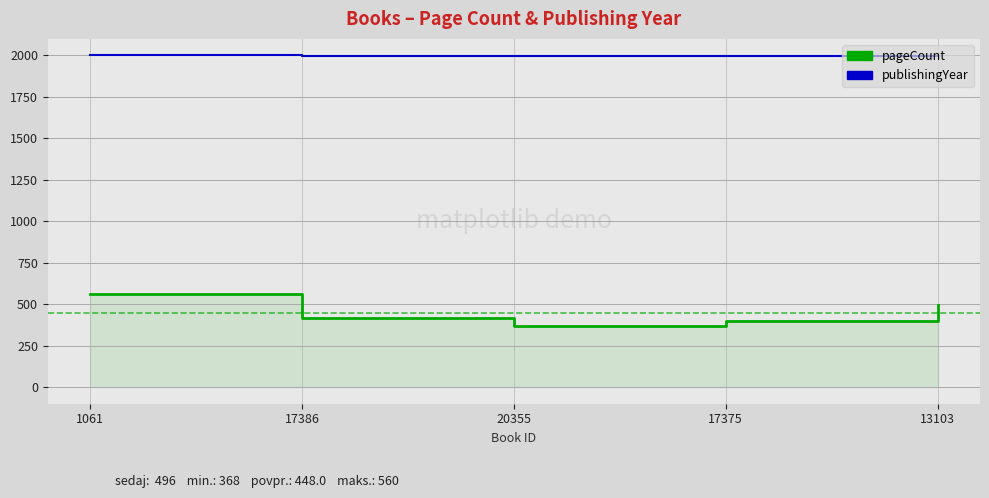

True or false: publishingYear and pageCount intersect in this chart.

False